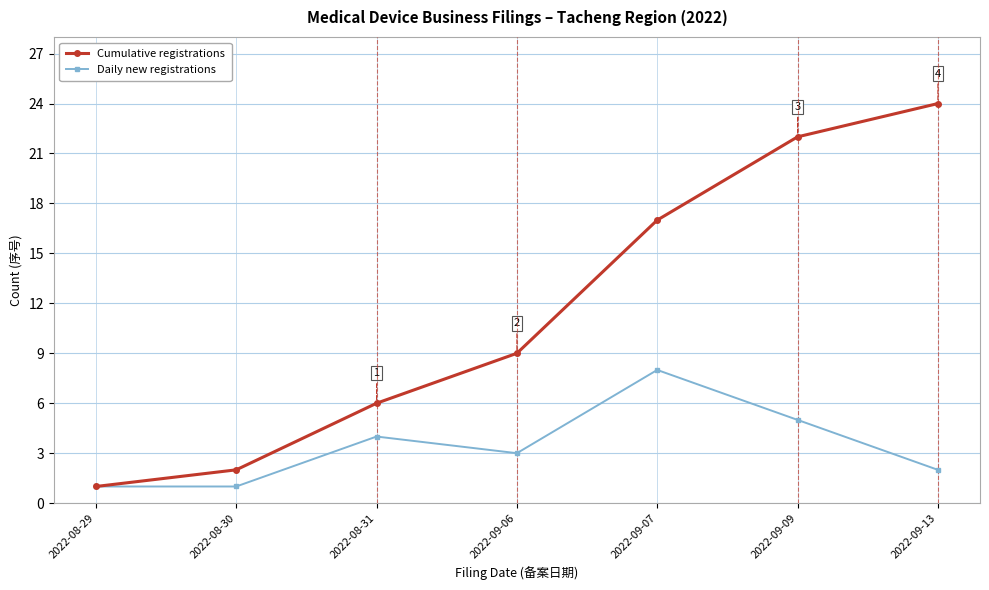

Which label corresponds to the largest value in the chart?

2022-09-13